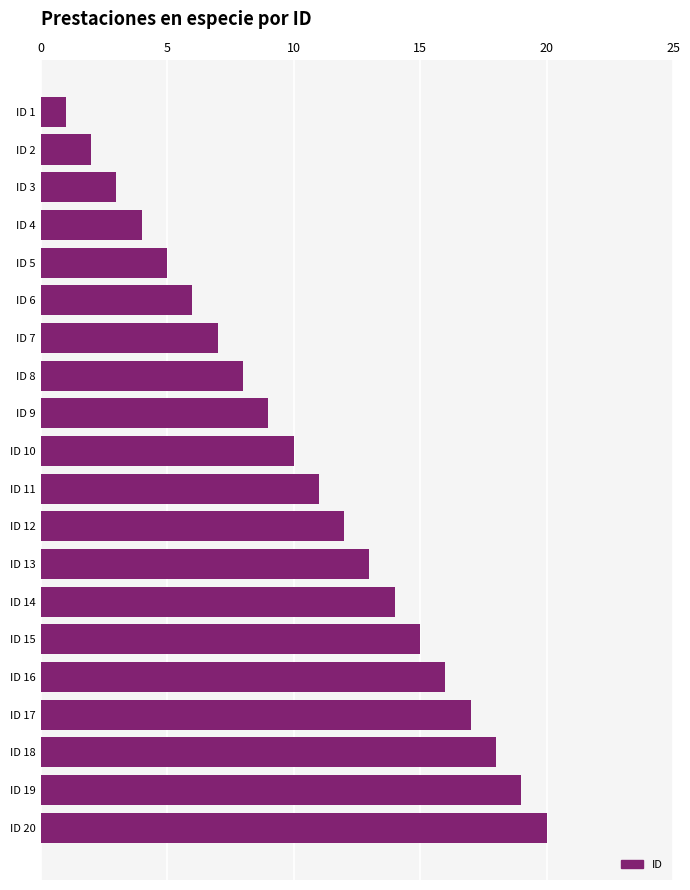

How many series are shown in this chart?

1